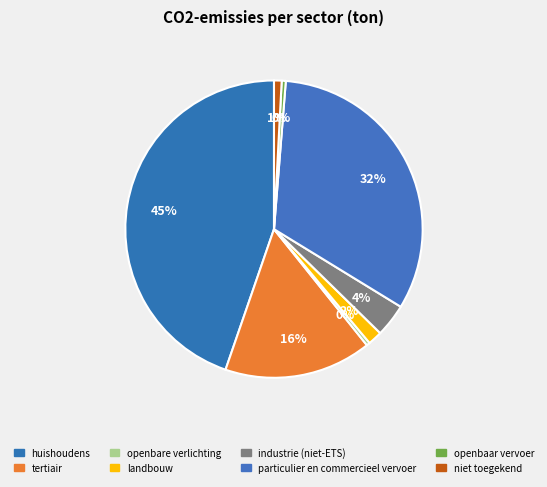

Combined, what portion of the pie is huishoudens and particulier en commercieel vervoer?

77.2%